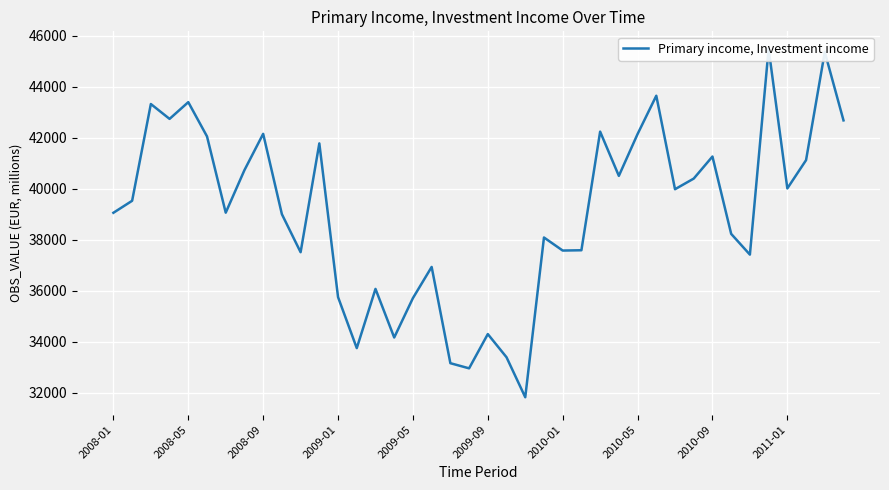

How many categories are shown in the chart?

40